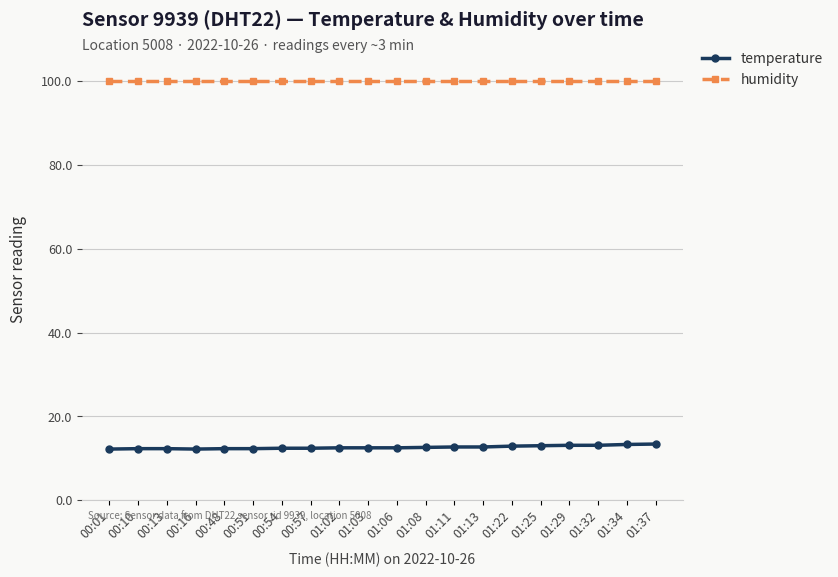

The value of humidity at 01:02 is 99.9. True or false?

True